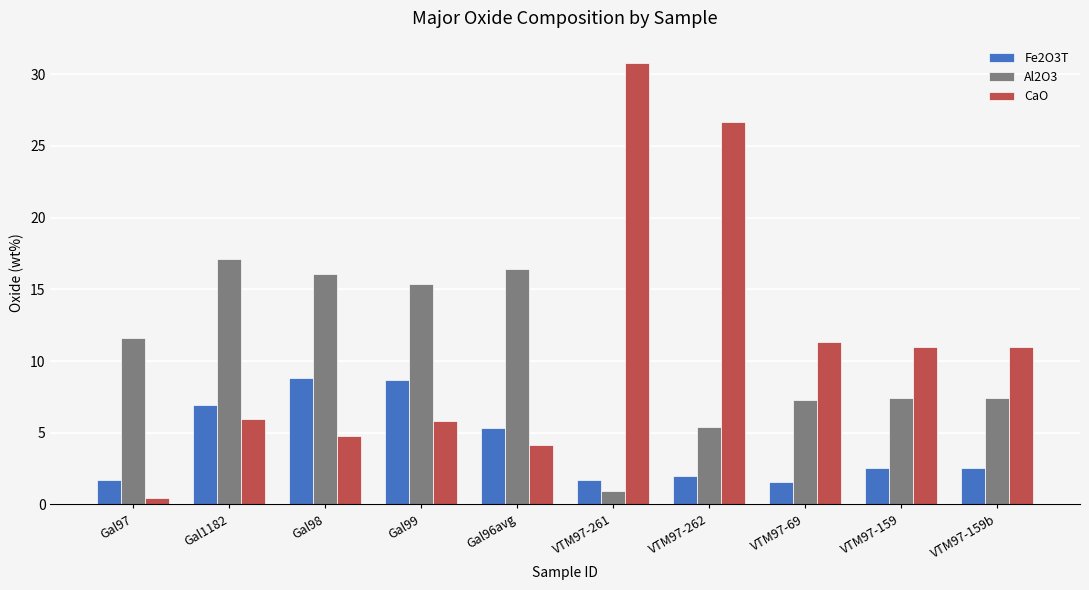

At how many categories does at least one series exceed 29?

1